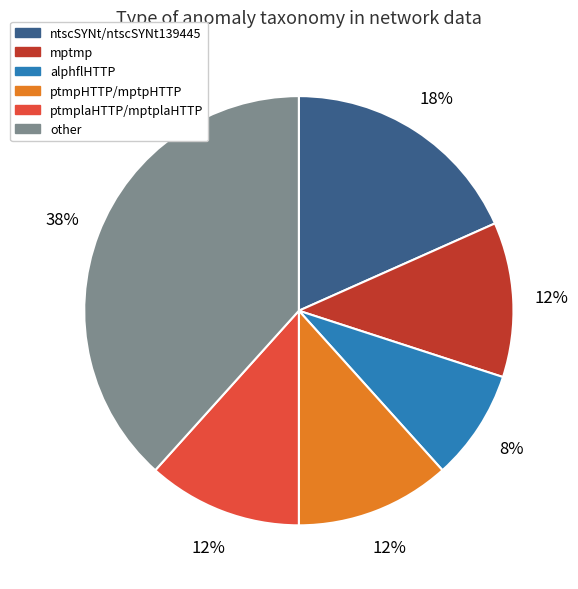

True or false: alphflHTTP accounts for 8% of the total.

True